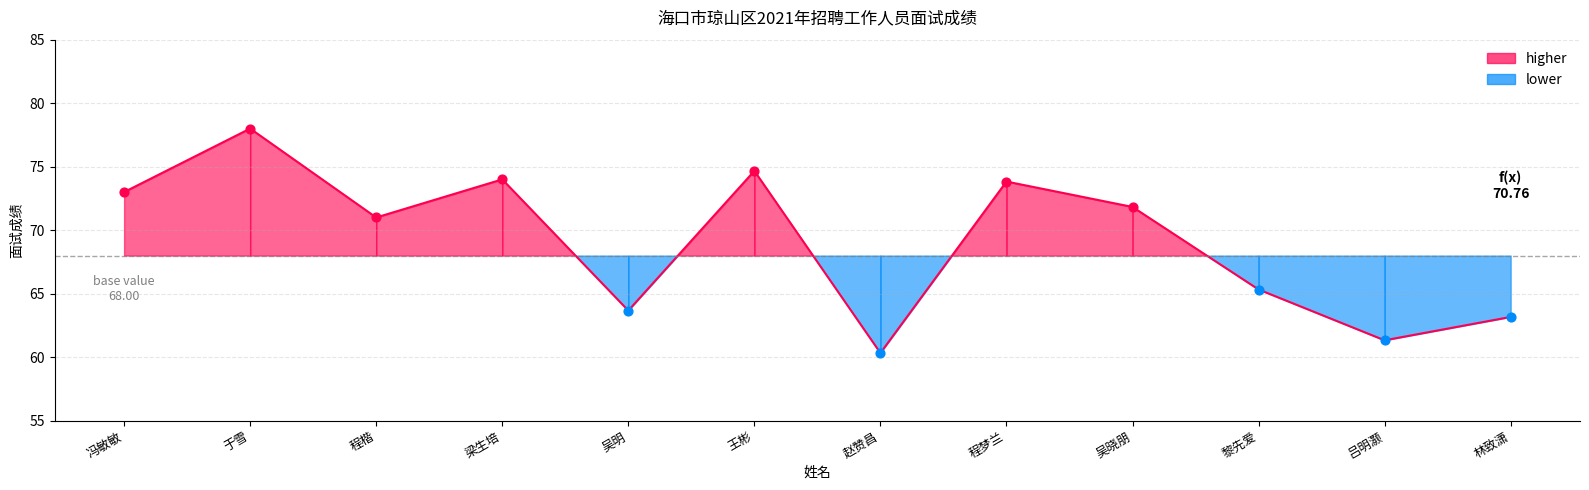

What is the change in value from 王彬 to 吴晓朋?

-2.8